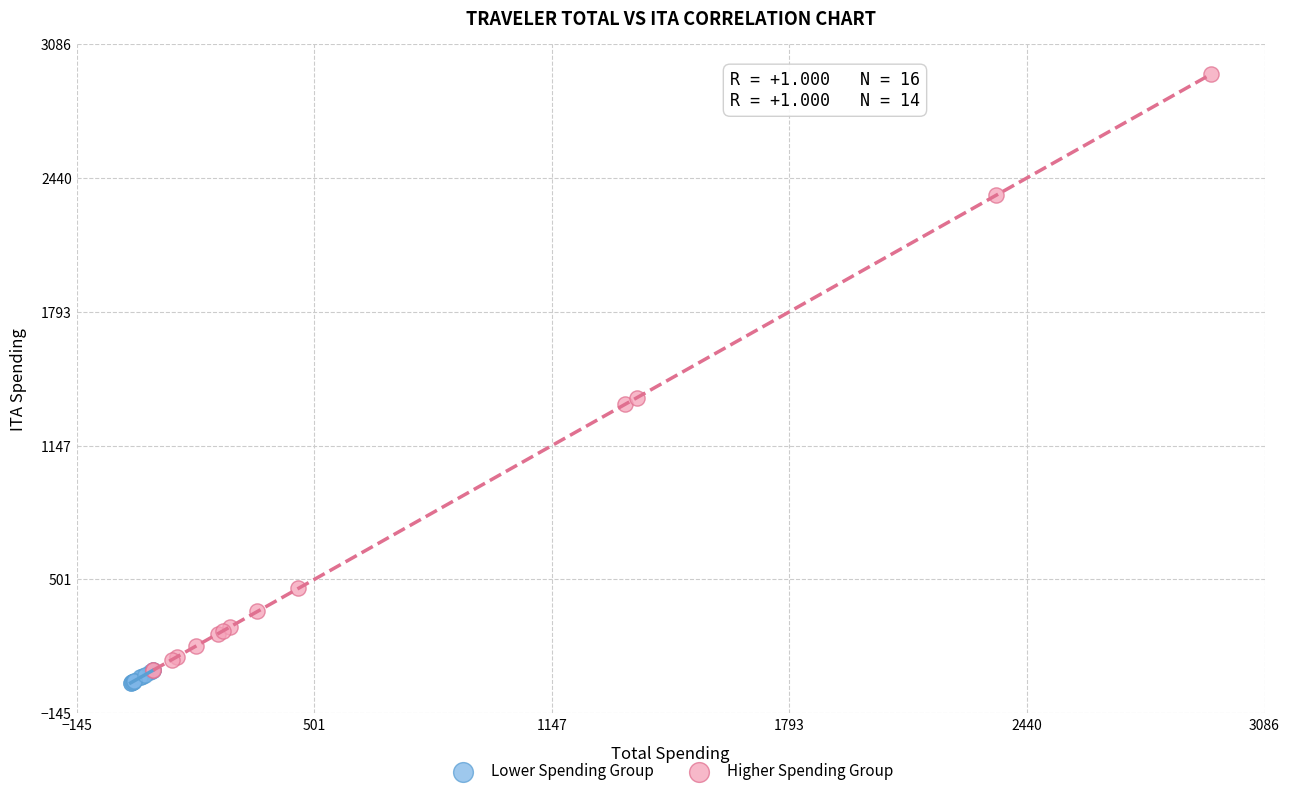

Which series reaches the maximum Y coordinate?

Higher Spending Group